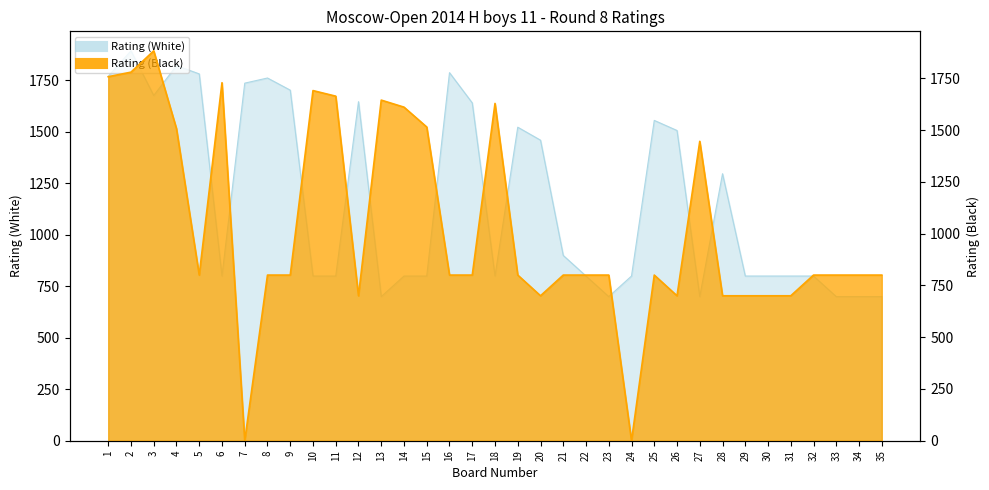

What is the difference between the Rating (White) values at 19 and 23?

823